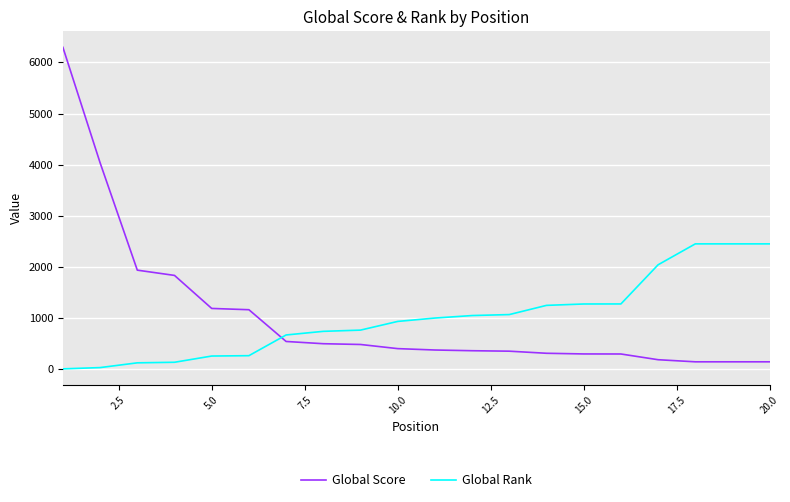

How many times do Global Rank and Global Score cross each other?

1